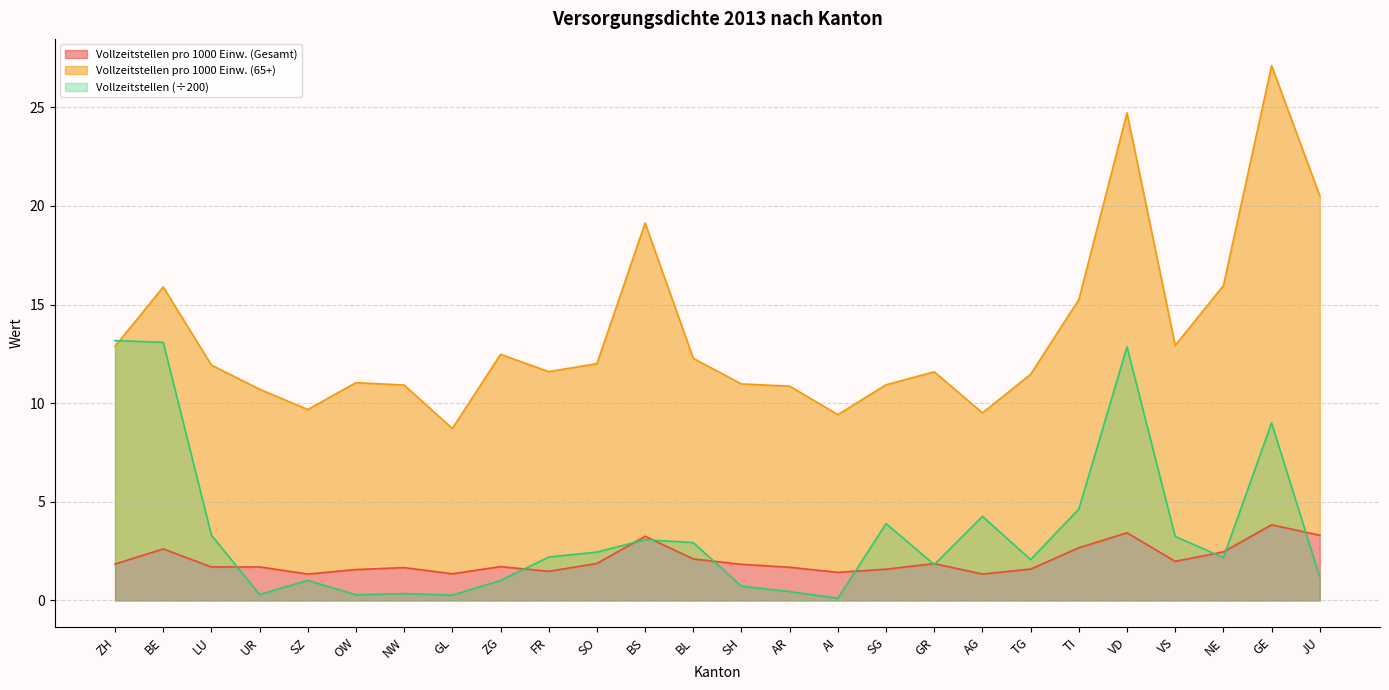

The value of Vollzeitstellen pro 1000 Einw. (Gesamt) at SH is 1.8. True or false?

True